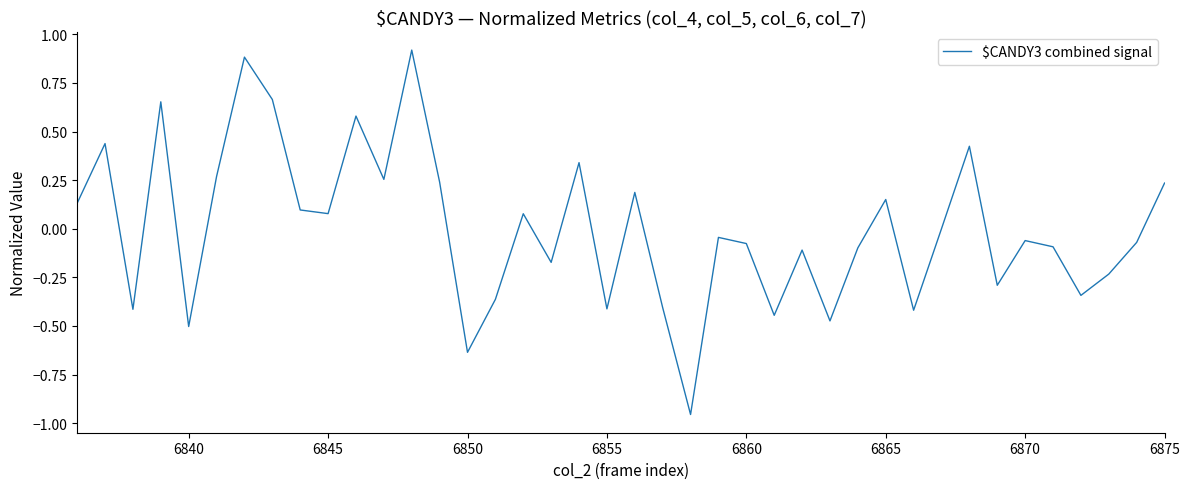

What is the maximum value shown in the chart?

0.9